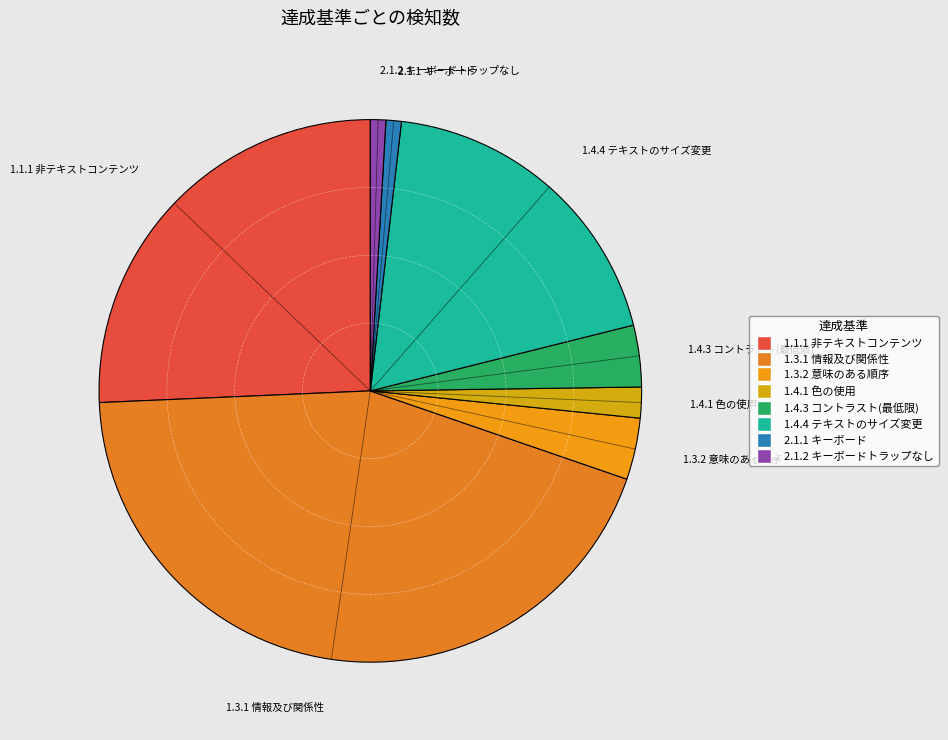

How many slices are in this pie chart?

8